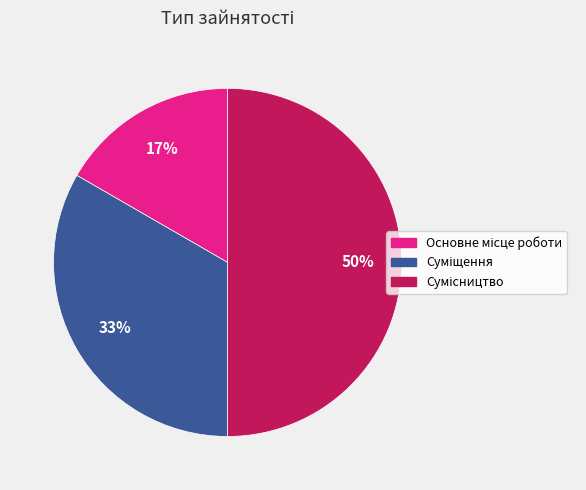

To the nearest percent, what is the average slice percentage?

33%